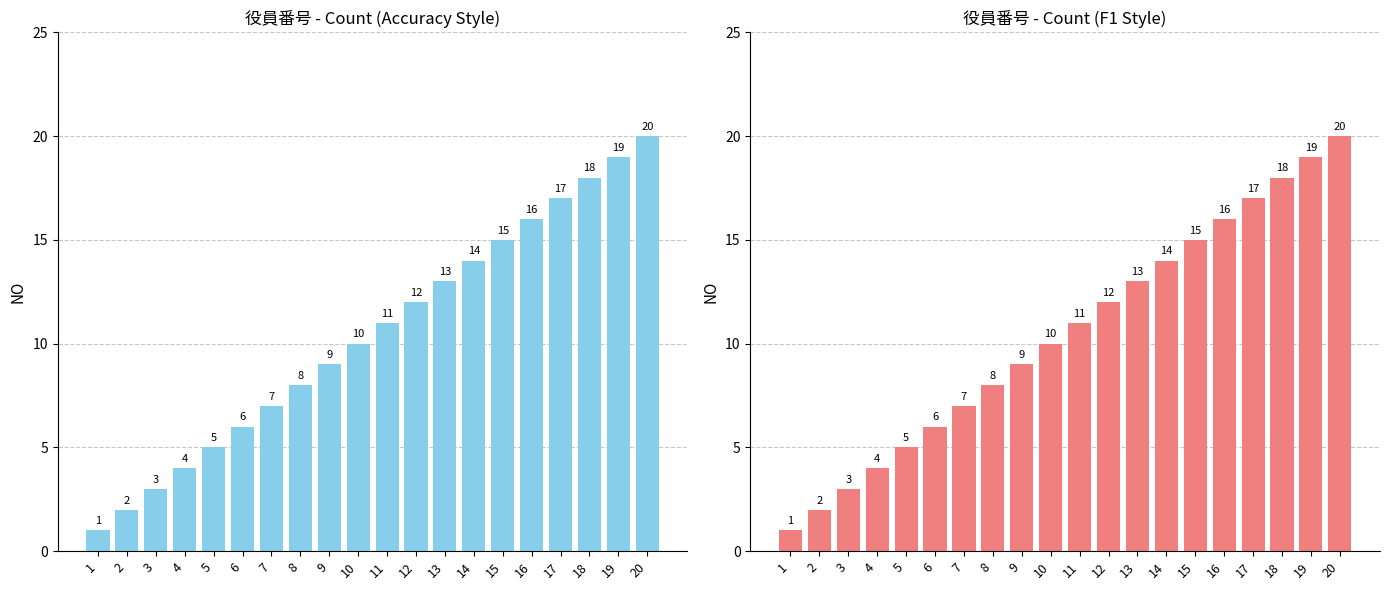

Which category has the lowest value across all series?

1